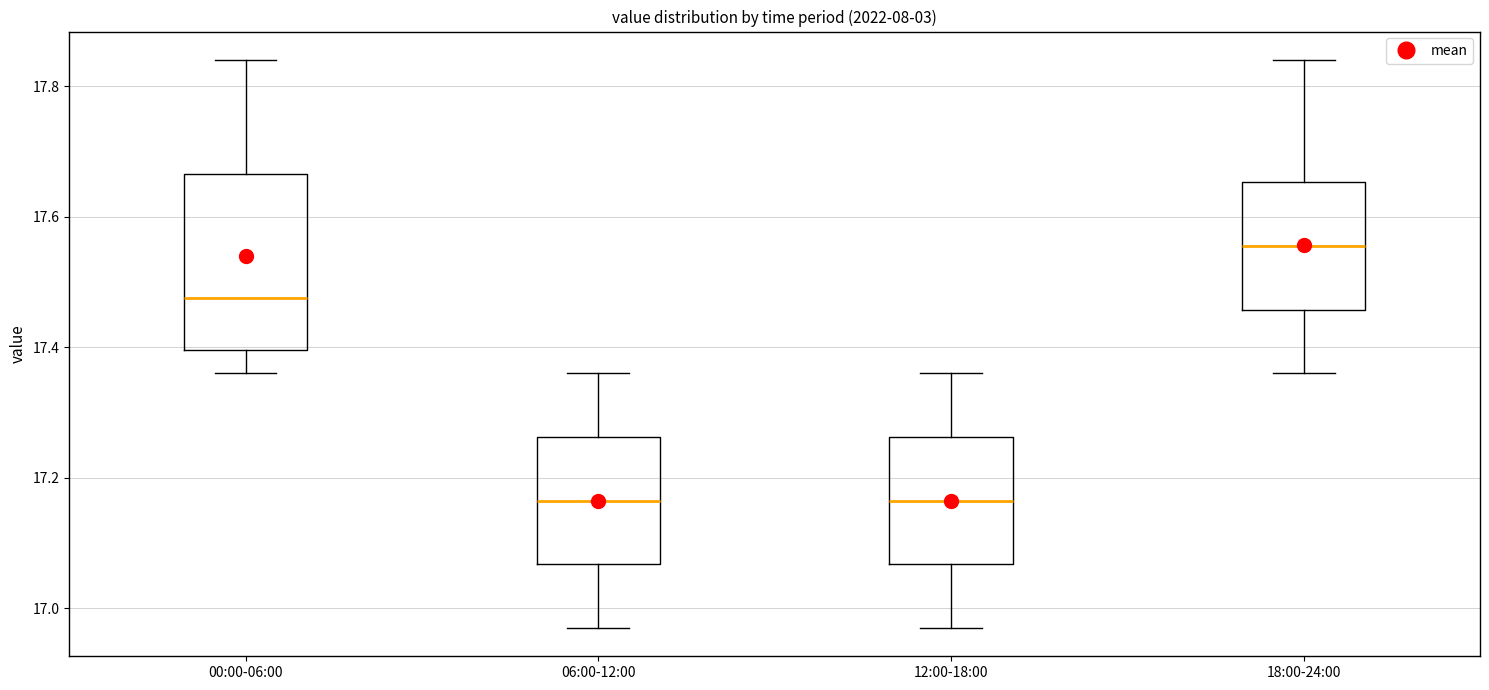

Which box's median line is the highest?

18:00-24:00